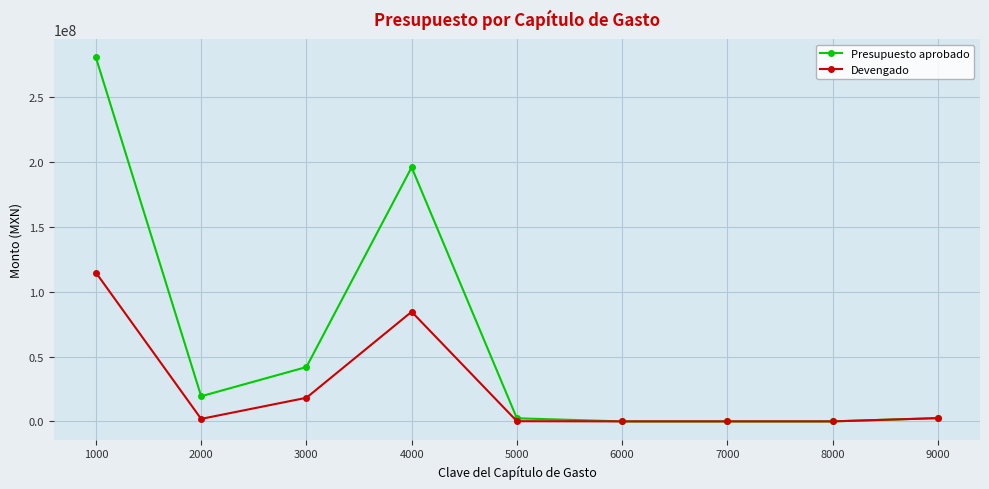

What is the sum of all Presupuesto aprobado values?

542959316.2